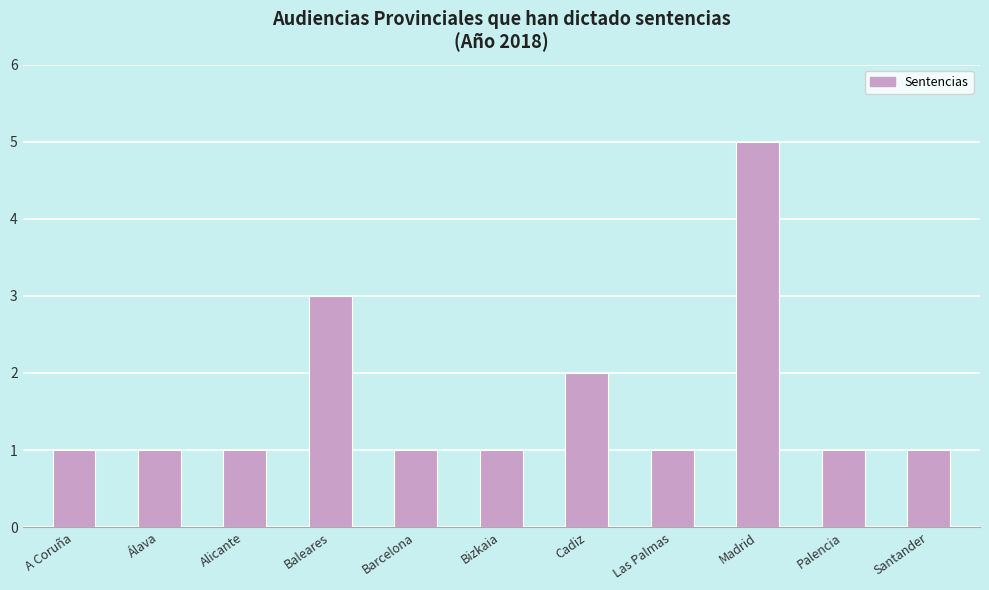

Reading left to right, extract all data points from this chart.

1	1	1	3	1	1	2	1	5	1	1